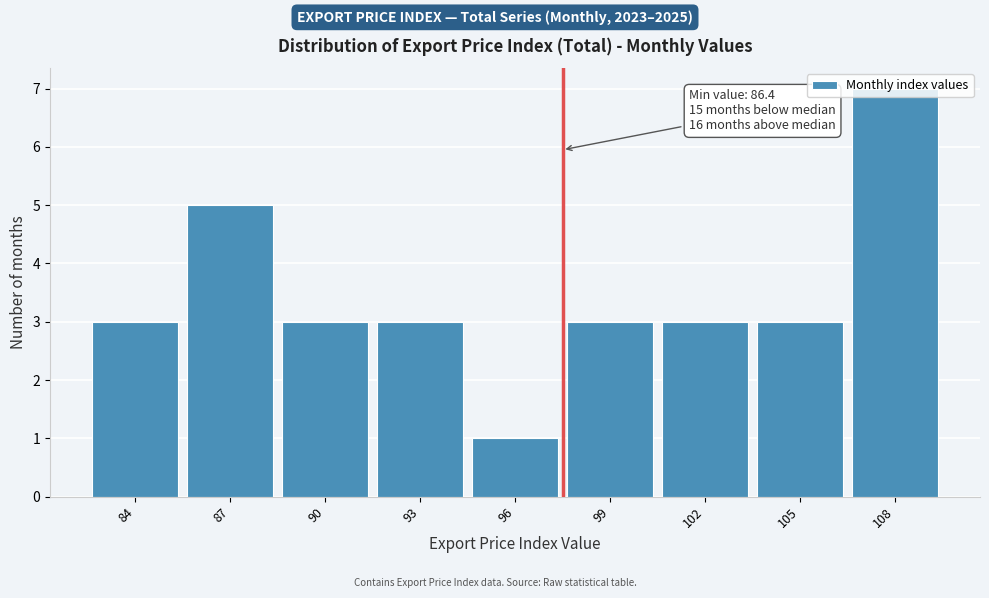

What is the sum of the values at 108 and 102?

10